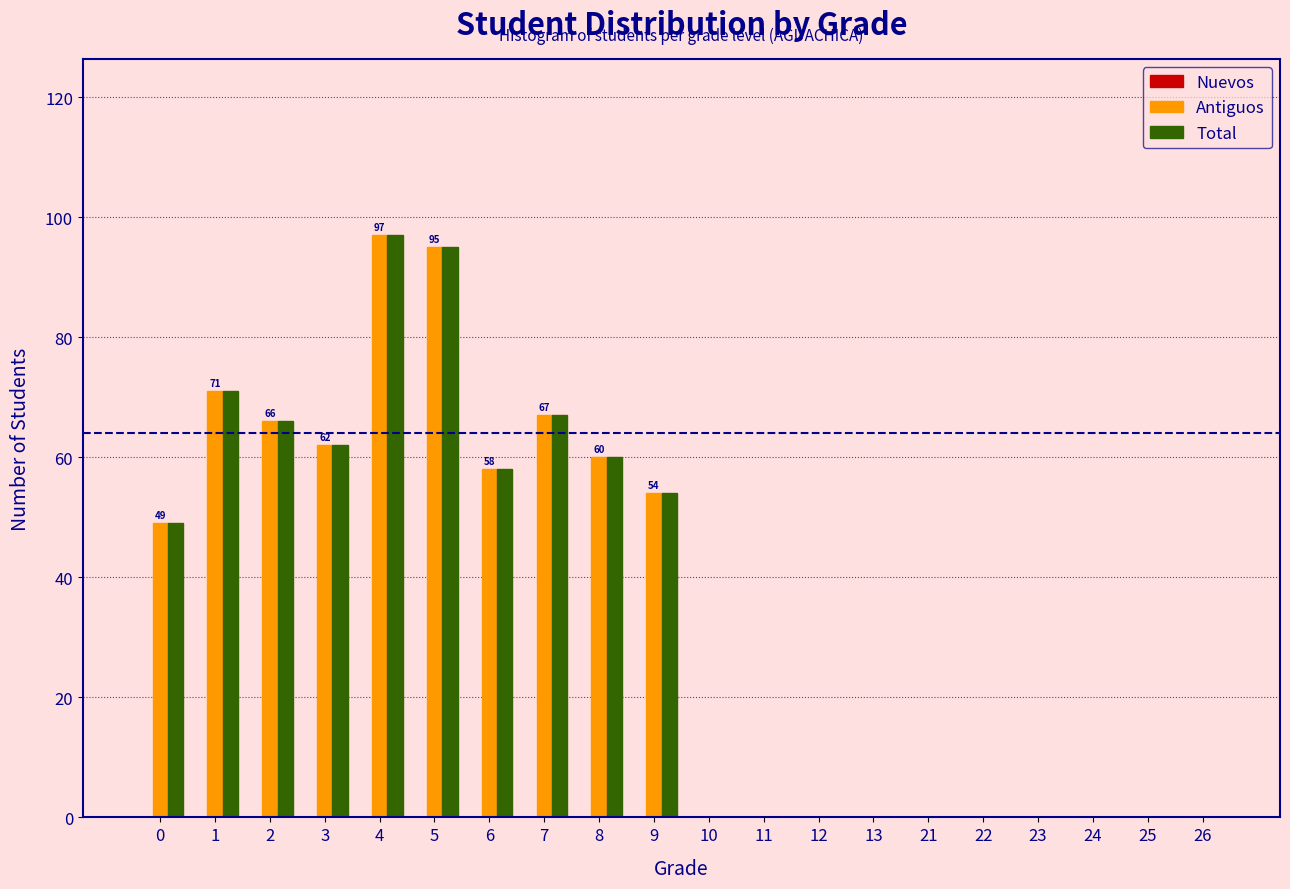

Is the value of Antiguos at 9 greater than the value of Total at 12?

Yes